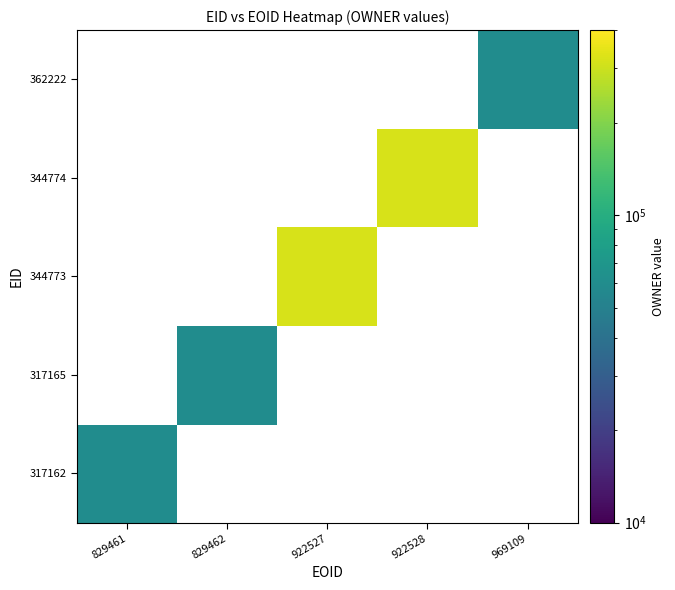

List the series in order of their peak value, lowest first.

317162, 317165, 344773, 344774, 362222